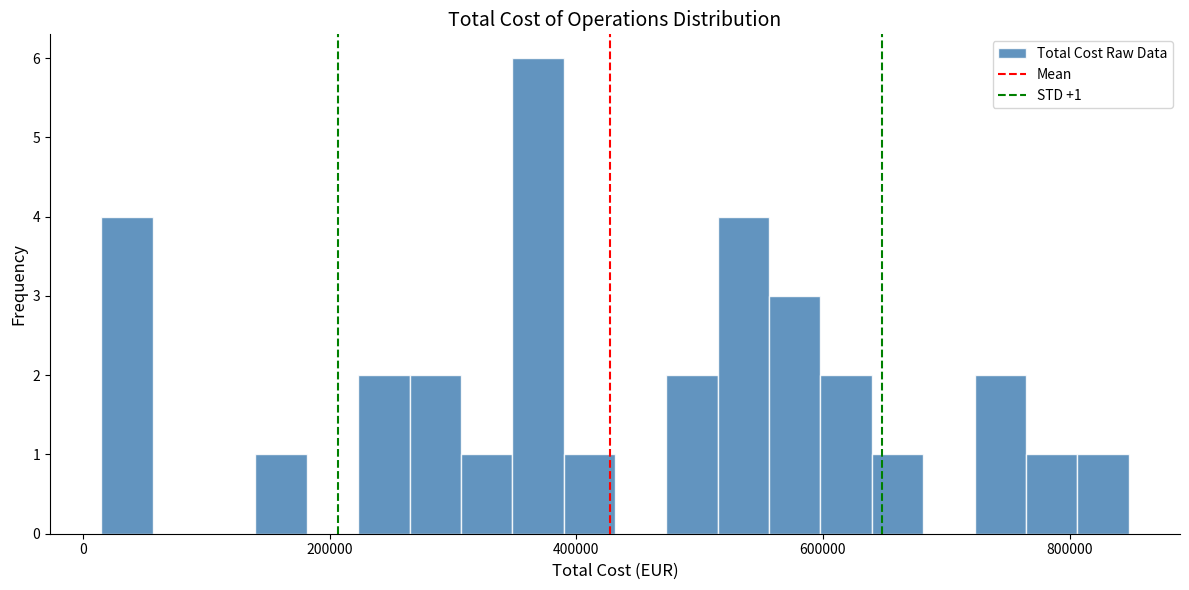

Around what value on the x-axis is the tallest bar? Give the approximate position of its centre, as read against the axis.

360000